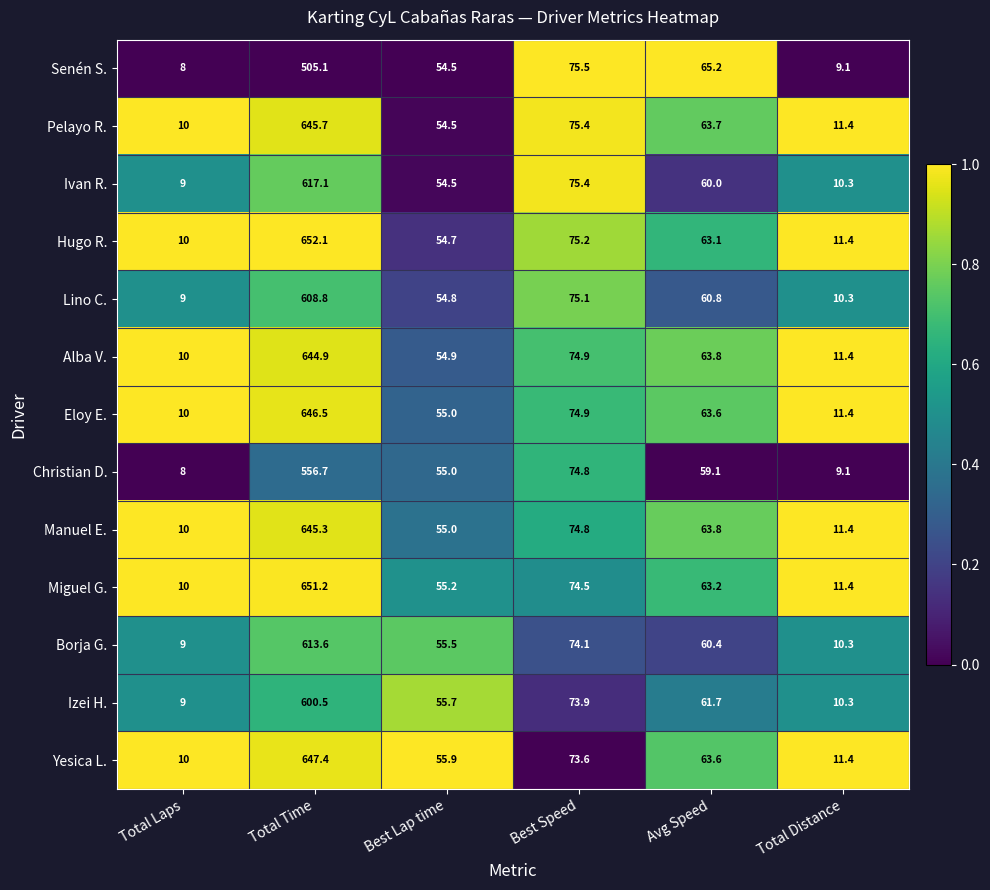

What is the difference between the Lino C. values at Best Lap time and Total Laps?

45.8